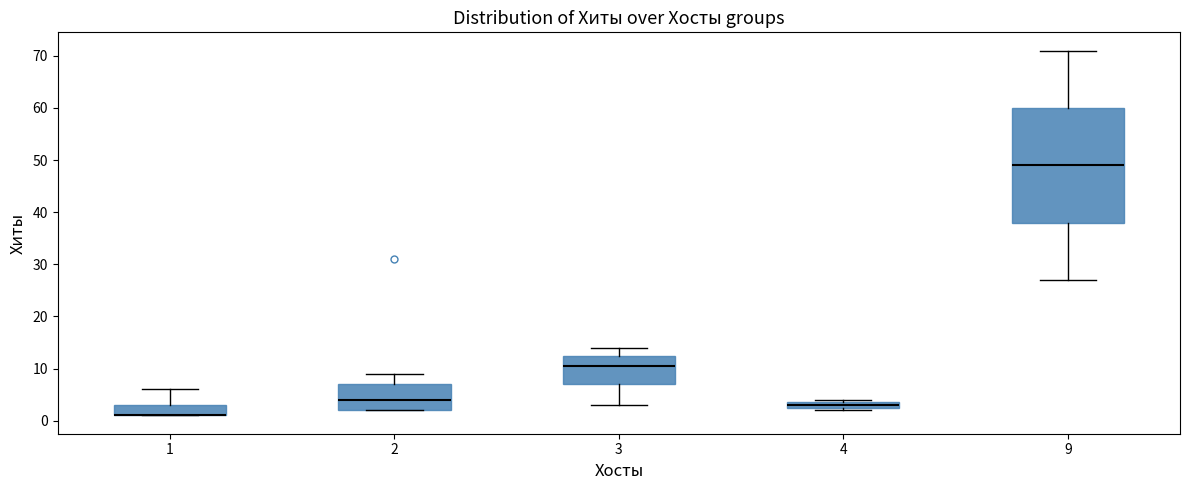

Comparing the boxes themselves (not the whiskers), which one is the tallest?

9